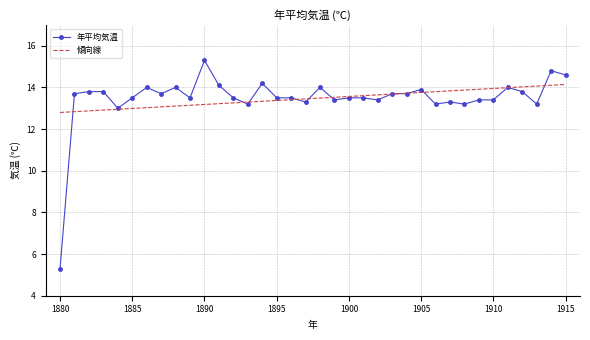

What is the value of the 15th point from the left?

14.2